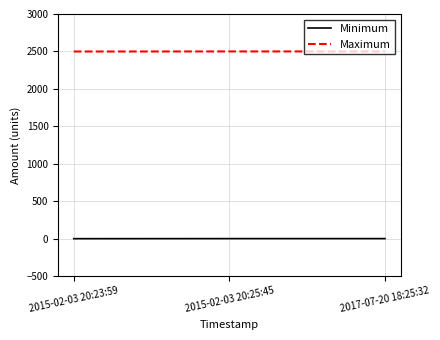

What is the maximum value for Maximum?

2500